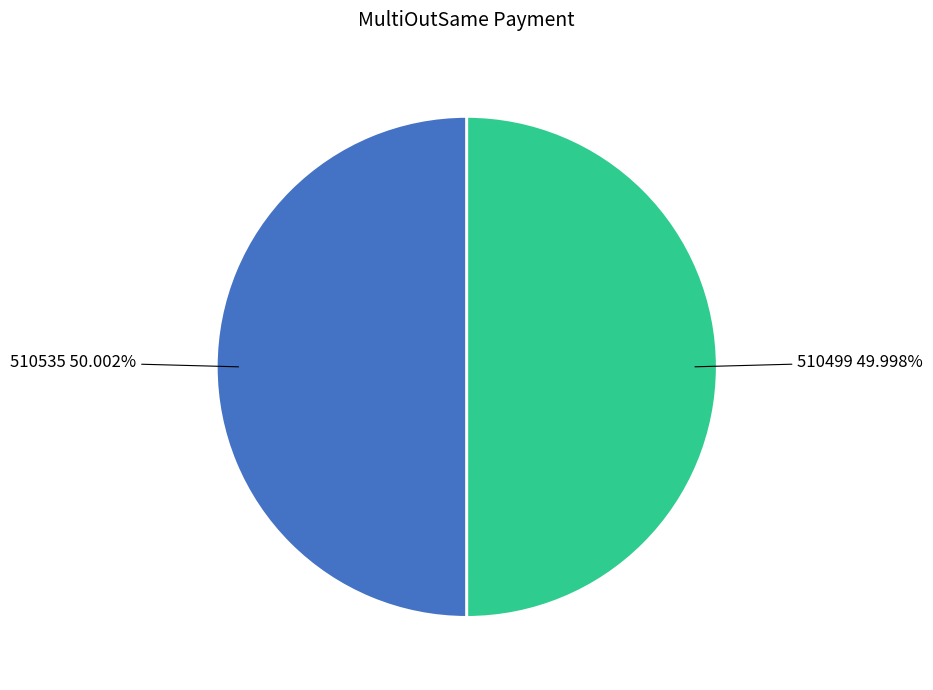

Does any single category account for the majority?

Yes